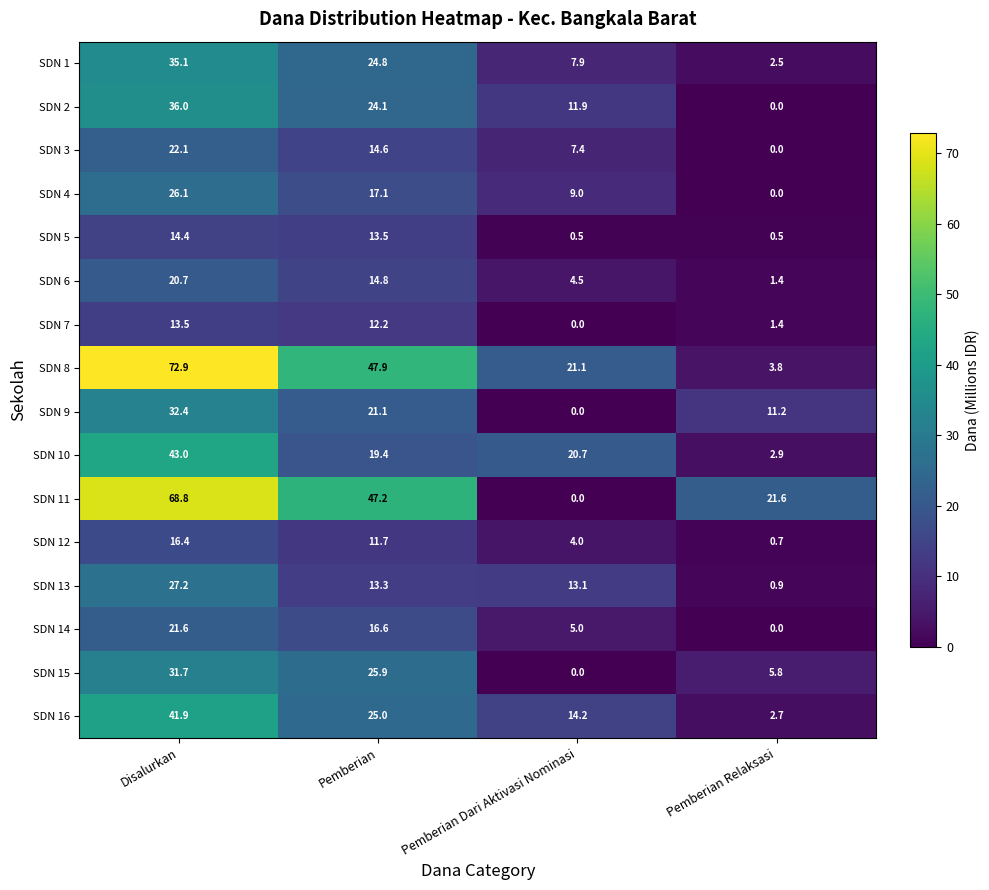

What is the difference between the SDN 4 values at Pemberian and Pemberian Relaksasi?

17.1